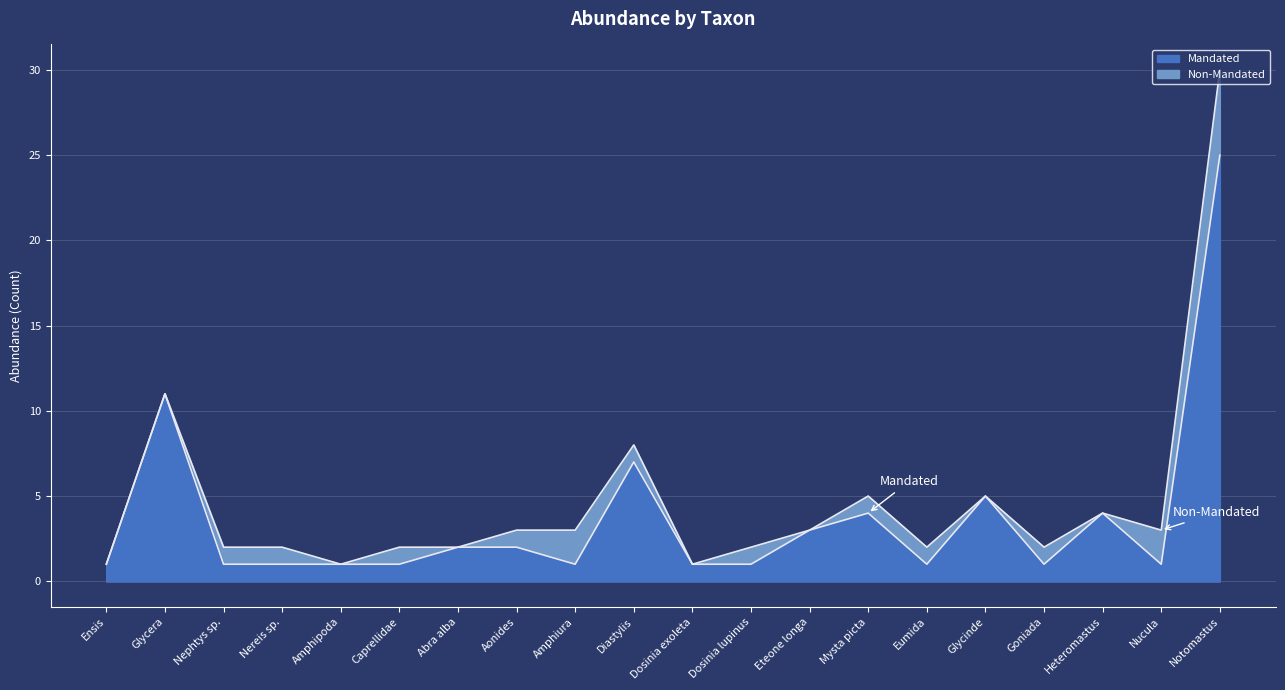

Which has a higher value, Glycinde or Heteromastus?

Glycinde